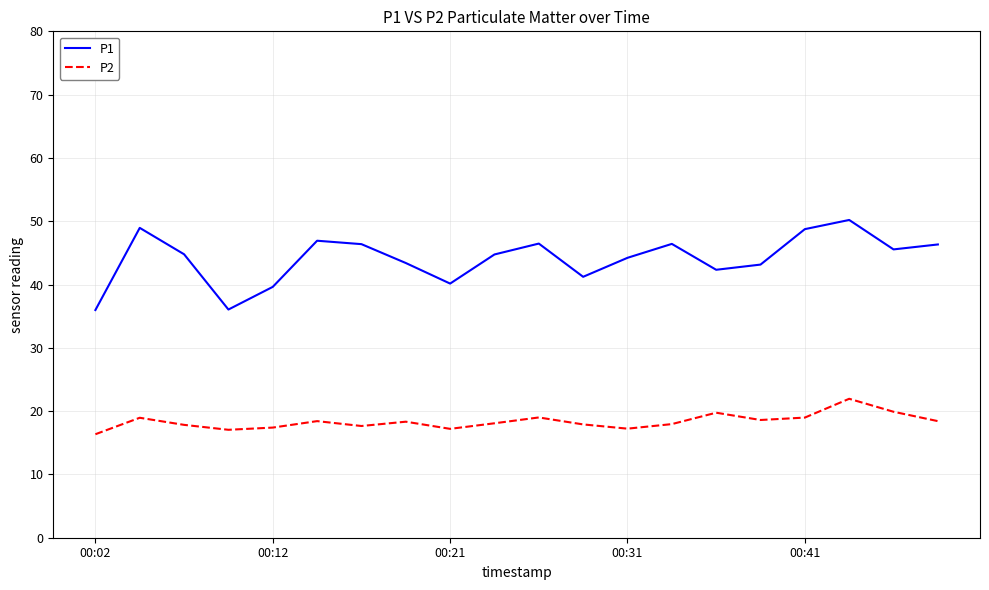

Which series has the largest range (max minus min)?

P1